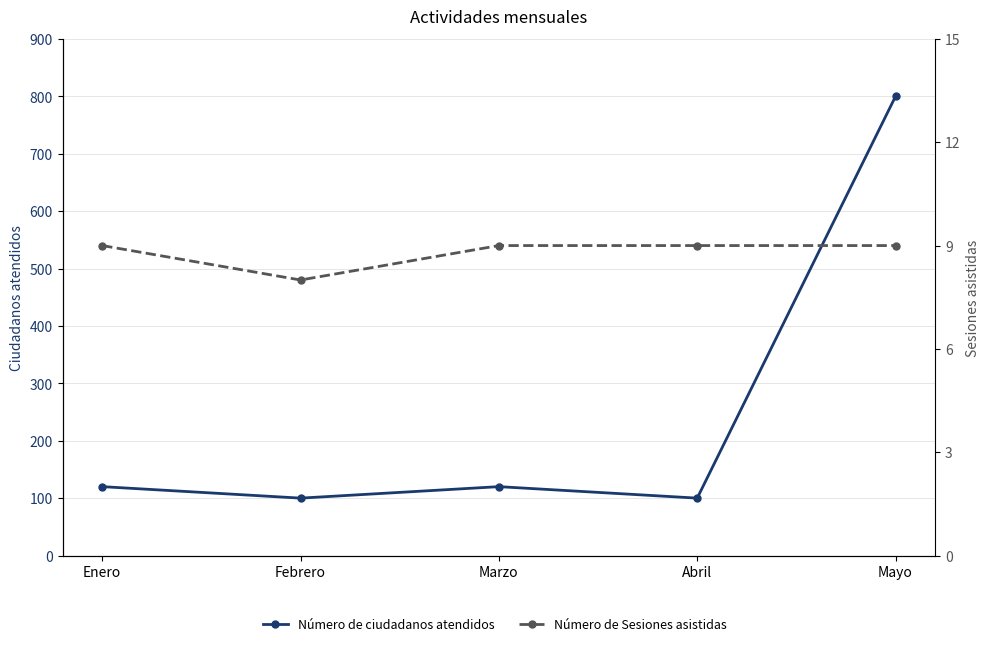

Reading right to left, list all the values displayed in this chart.

Número de ciudadanos atendidos: Mayo=800	Abril=100	Marzo=120	Febrero=100	Enero=120
Número de Sesiones asistidas: Mayo=9	Abril=9	Marzo=9	Febrero=8	Enero=9